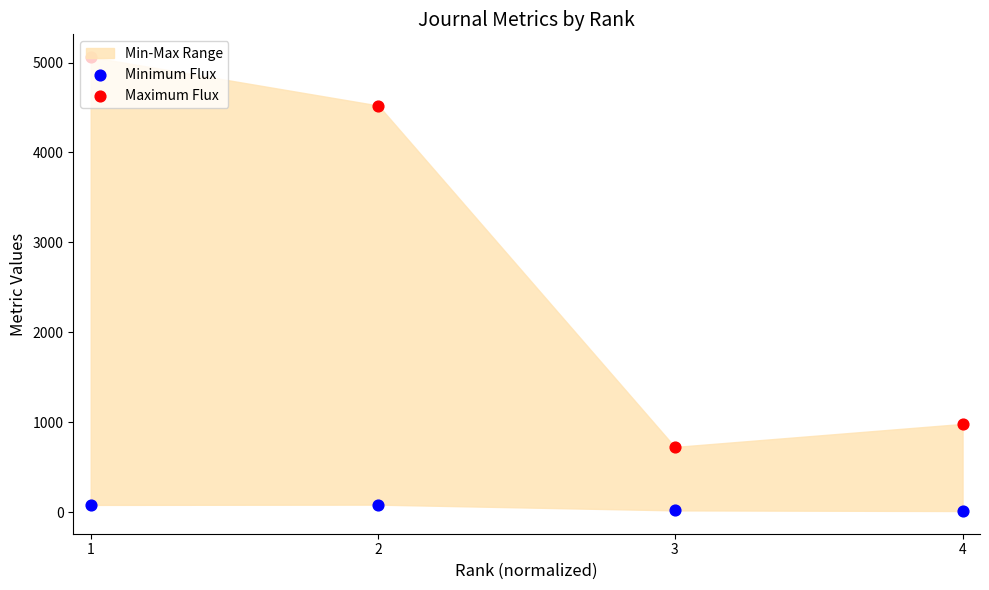

Is the value of Maximum Flux at 4 greater than the value of Minimum Flux at 1?

Yes